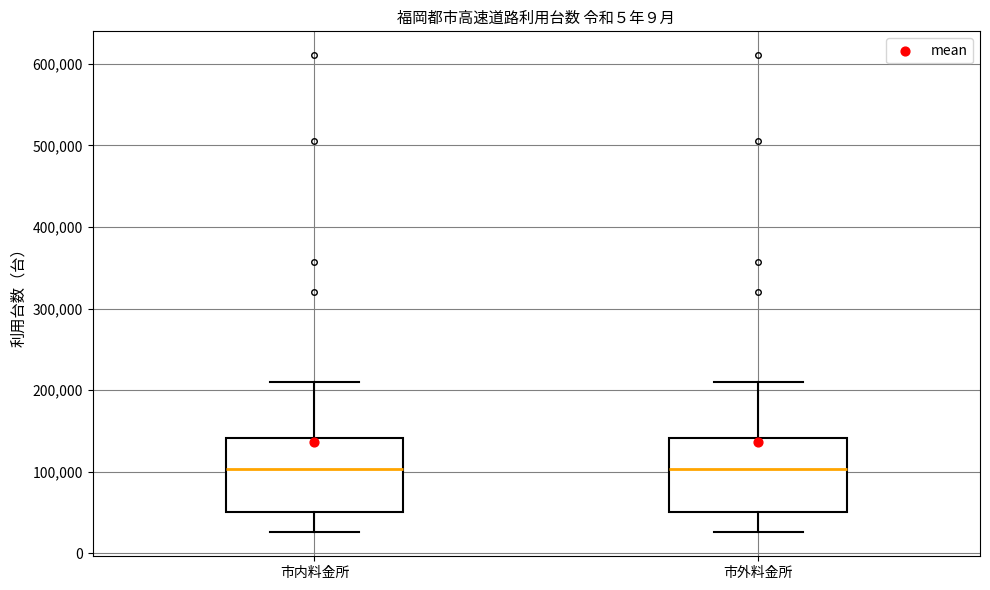

Where is the upper edge of the box for 市内料金所 on the y-axis? The values are not printed on the chart, so give them approximately, as read against the axis.

140000